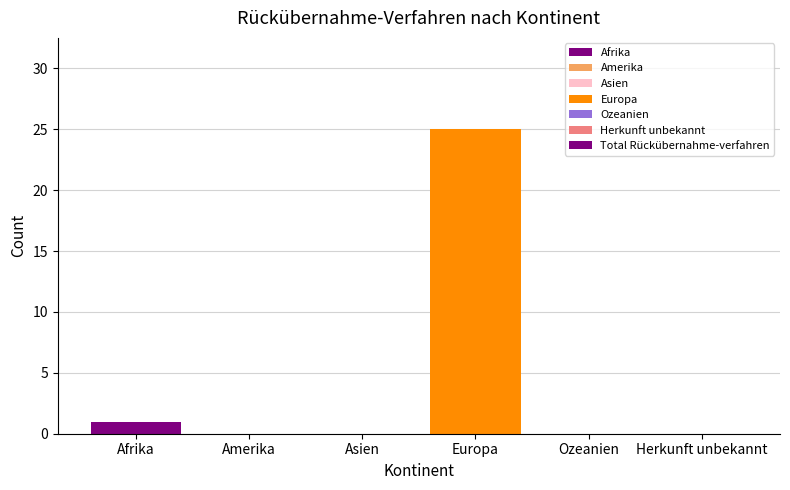

What is the average value?

4